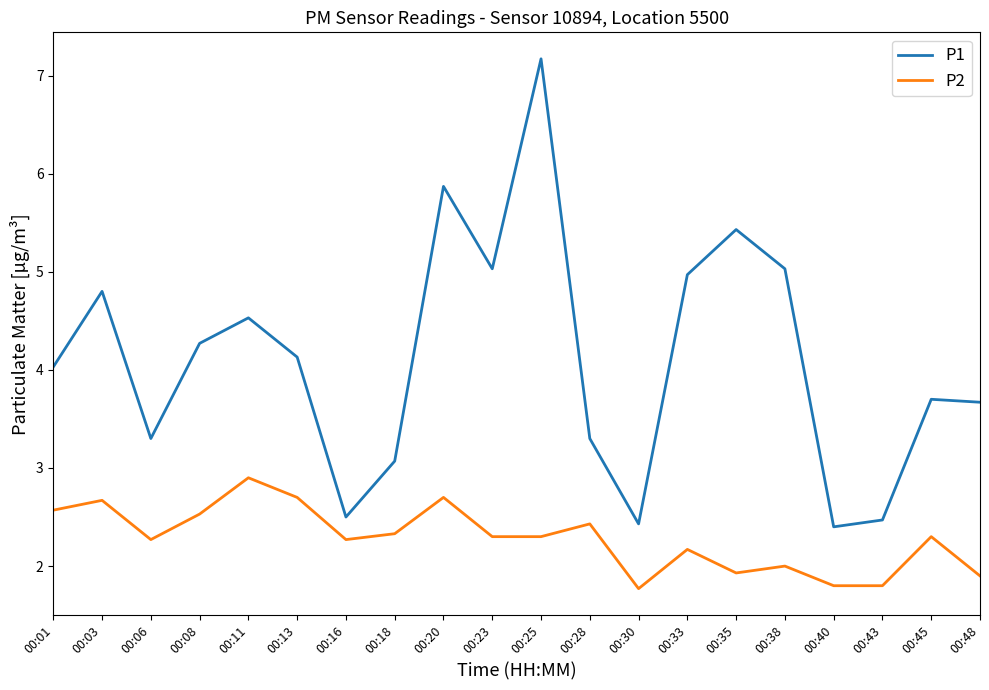

How many lines are shown in the chart?

2